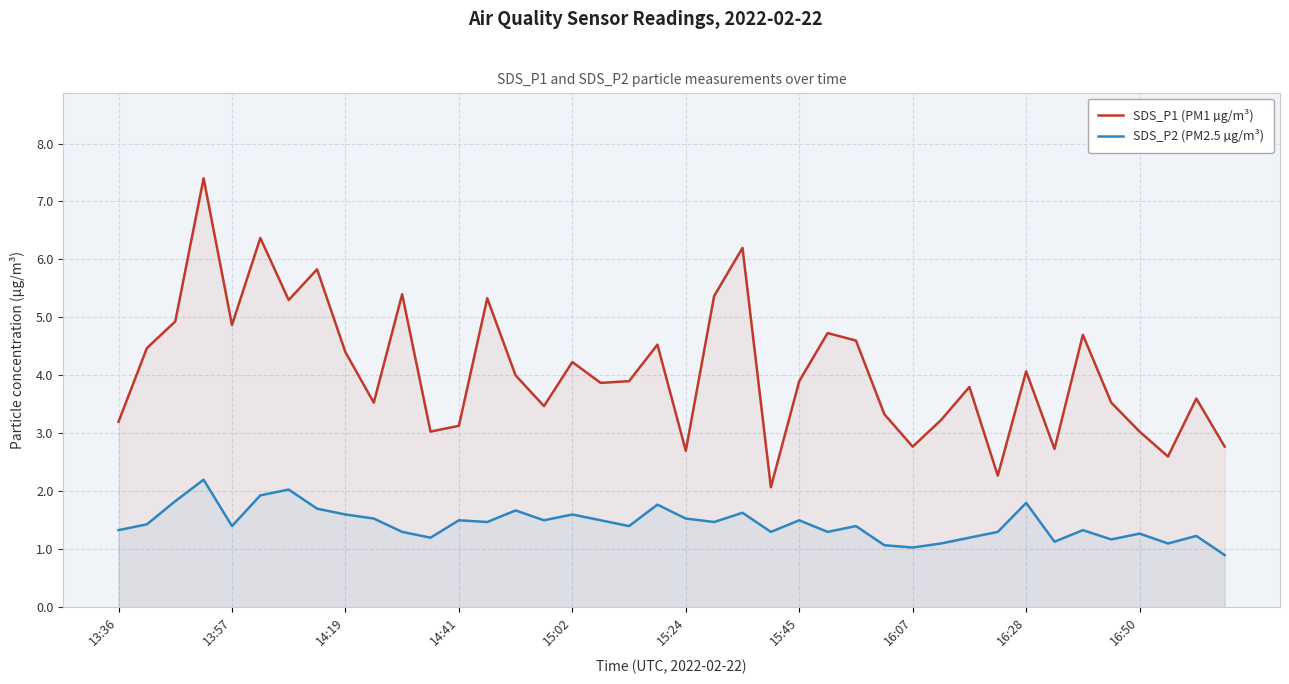

True or false: SDS_P2 (PM2.5 µg/m³) has a value of 2.1 at 15:02.

False